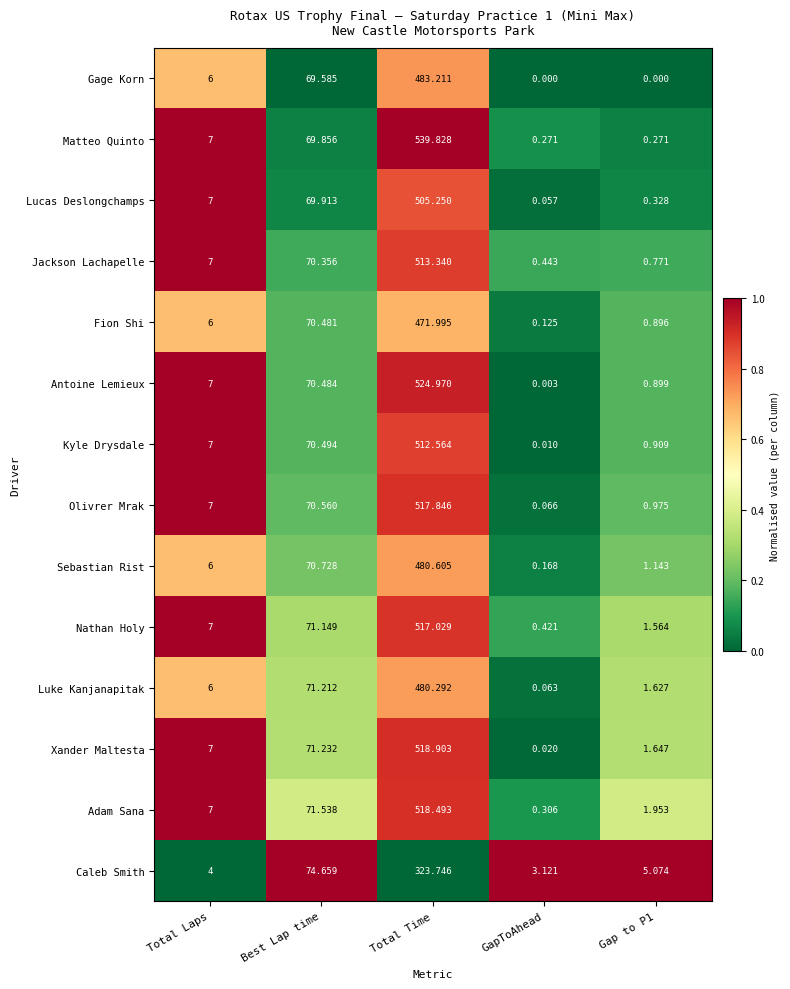

At which category does the chart reach its peak across all series?

Total Time